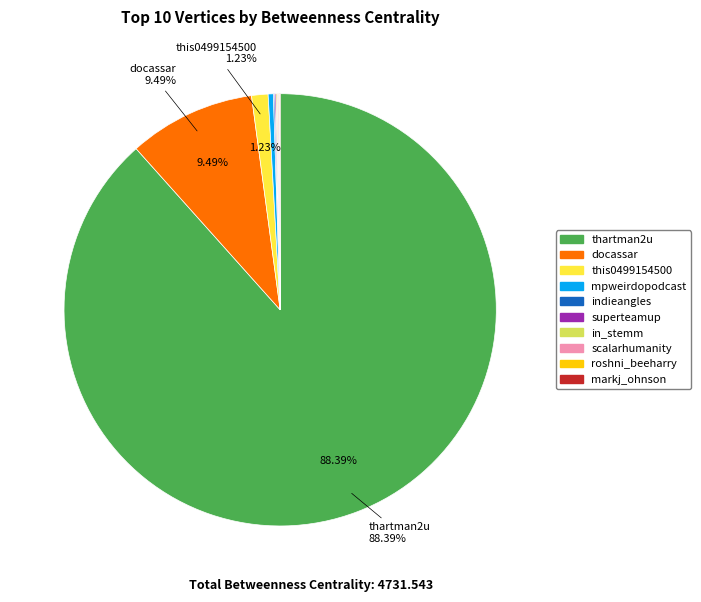

Which slice represents more than half of the pie?

thartman2u